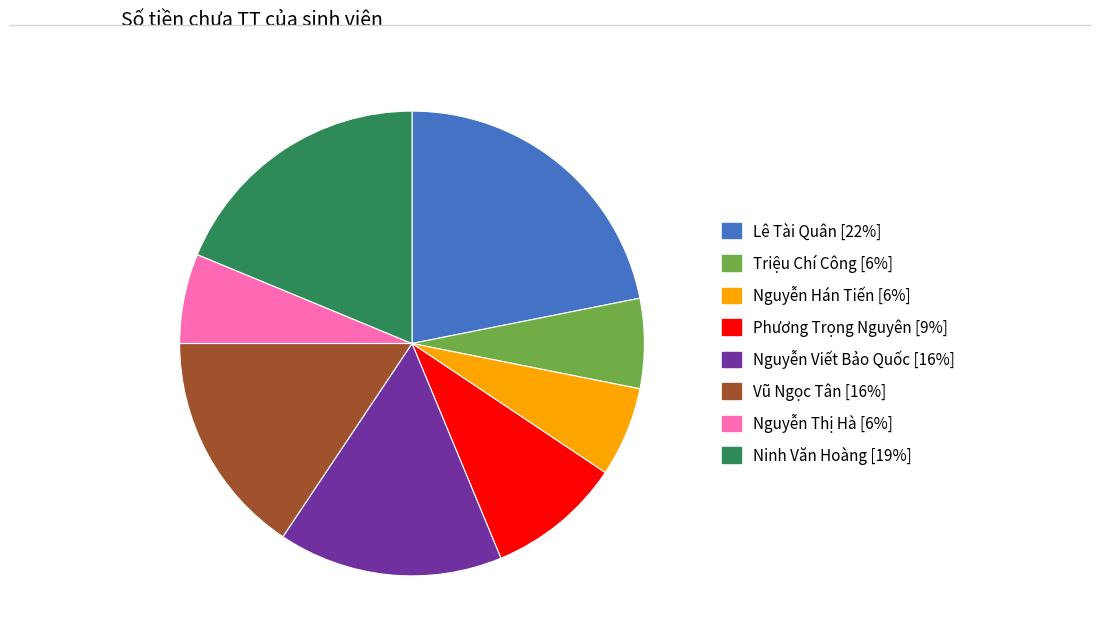

Is it true that Nguyễn Viết Bảo Quốc is 16% of the pie?

True